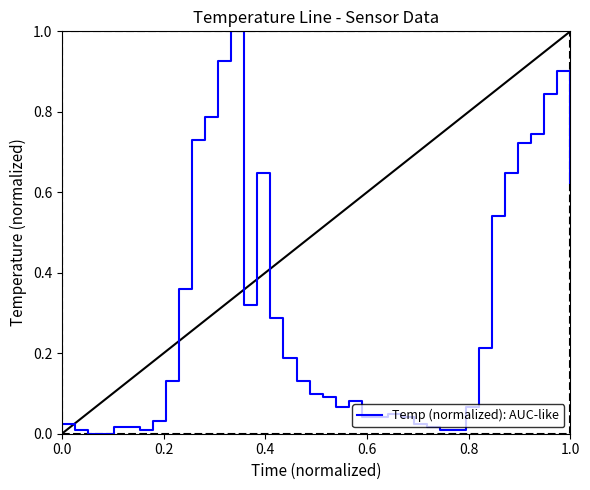

What is the greatest value displayed?

1.0